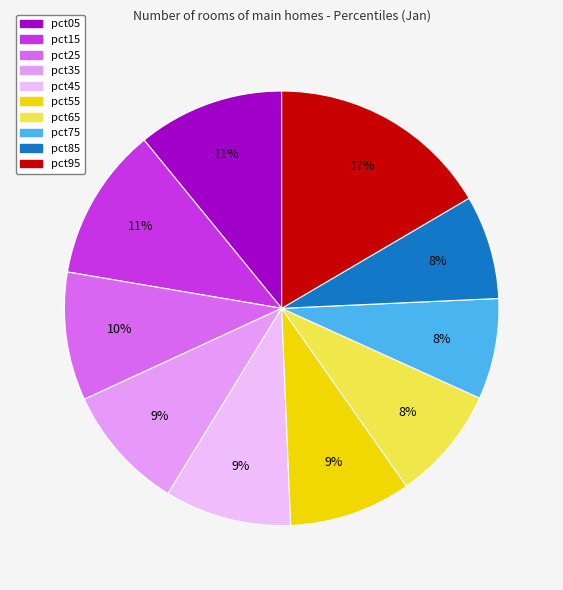

Count the number of slices in the pie.

10